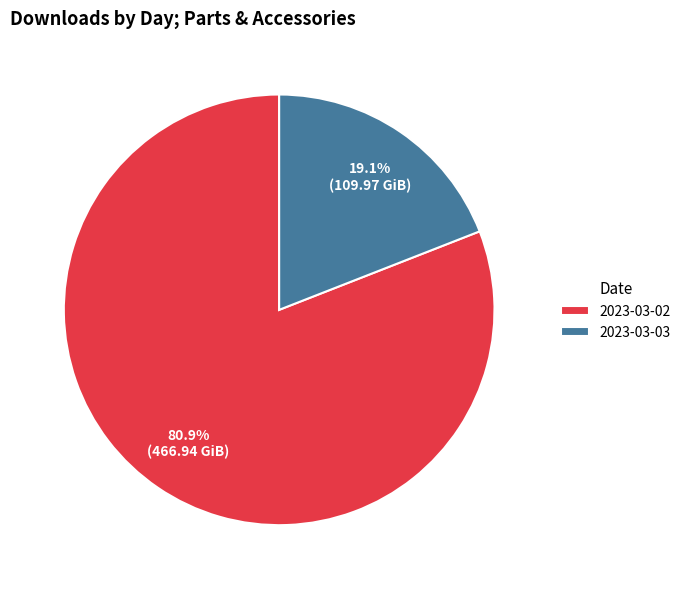

Rank the categories by value from lowest to highest.

2023-03-03, 2023-03-02